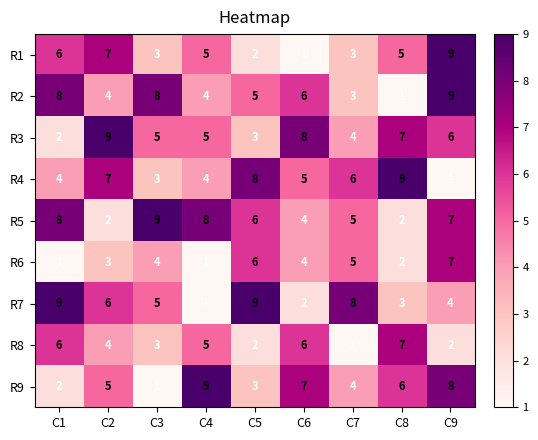

What is the difference between the R5 values at C8 and C3?

7